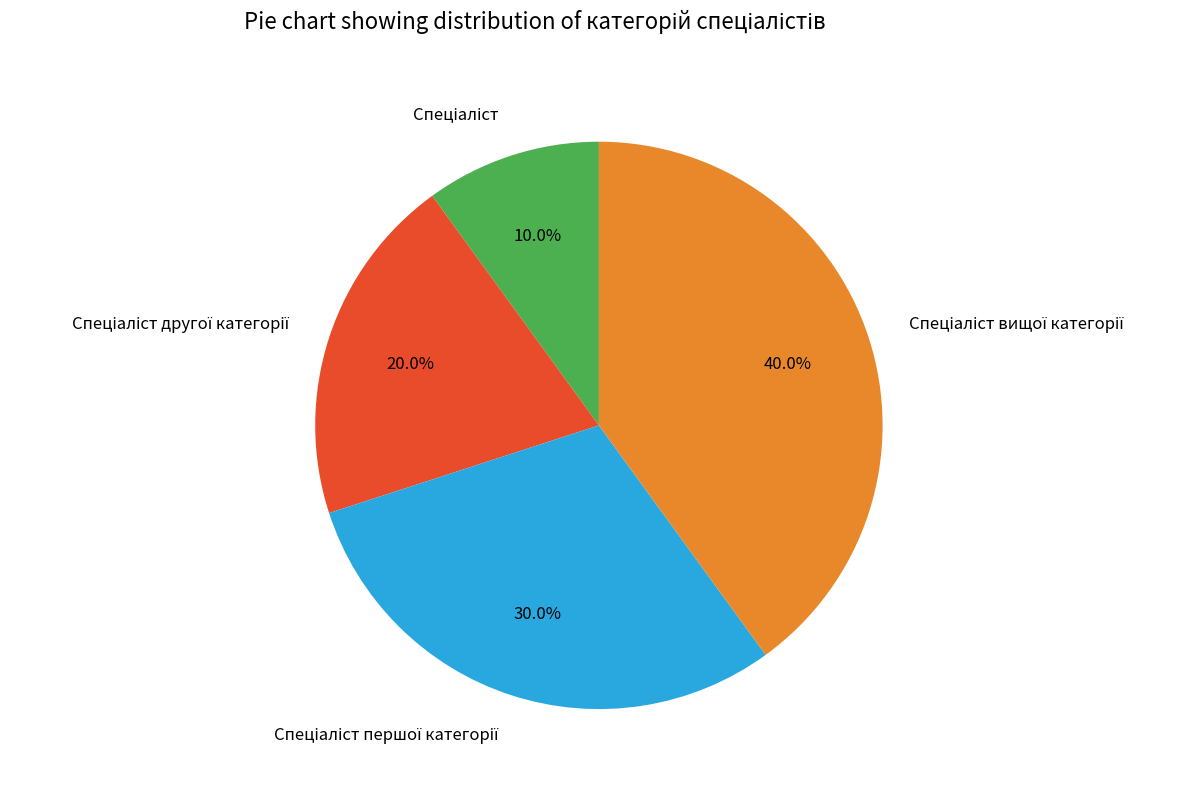

Is there any slice that represents more than half of the pie?

No